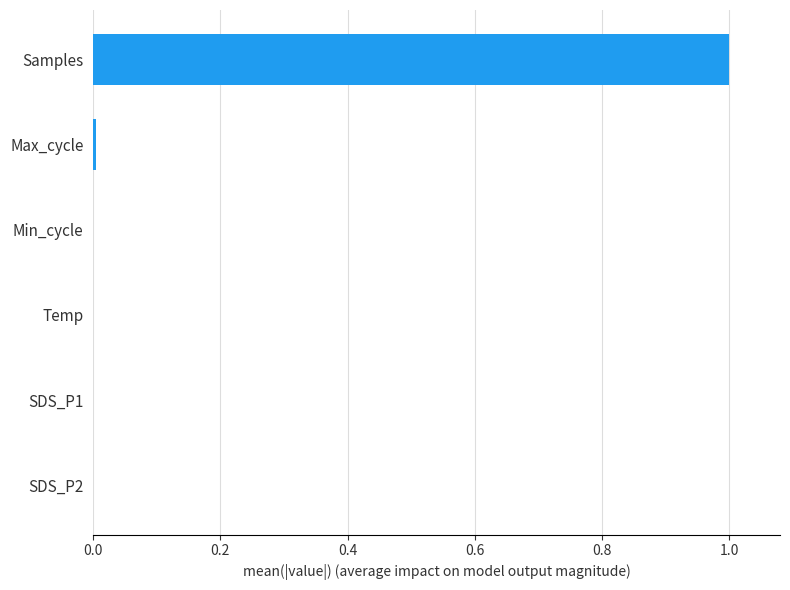

True or false: the data shows 0.0 at Temp.

True